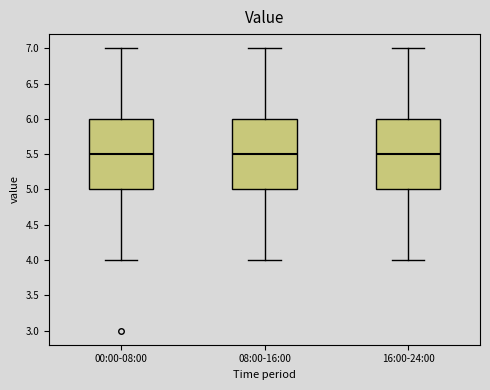

Reading left to right, transcribe this box plot: for each box, give where its median line is, the range the box spans, and where its two whiskers end, as read against the y-axis. The values are not printed on the chart, so give them approximately, as read against the axis.

00:00-08:00: median 5.5, box 5.0 to 6.0, whiskers 4.0 to 7.0
08:00-16:00: median 5.5, box 5.0 to 6.0, whiskers 4.0 to 7.0
16:00-24:00: median 5.5, box 5.0 to 6.0, whiskers 4.0 to 7.0